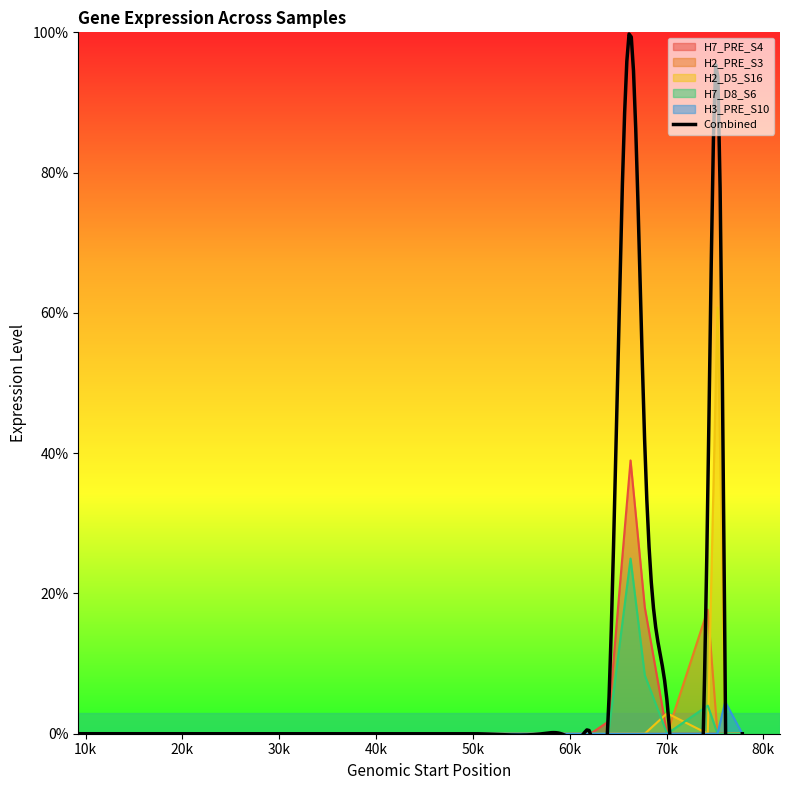

At which category is the sum across all series the highest?

66283